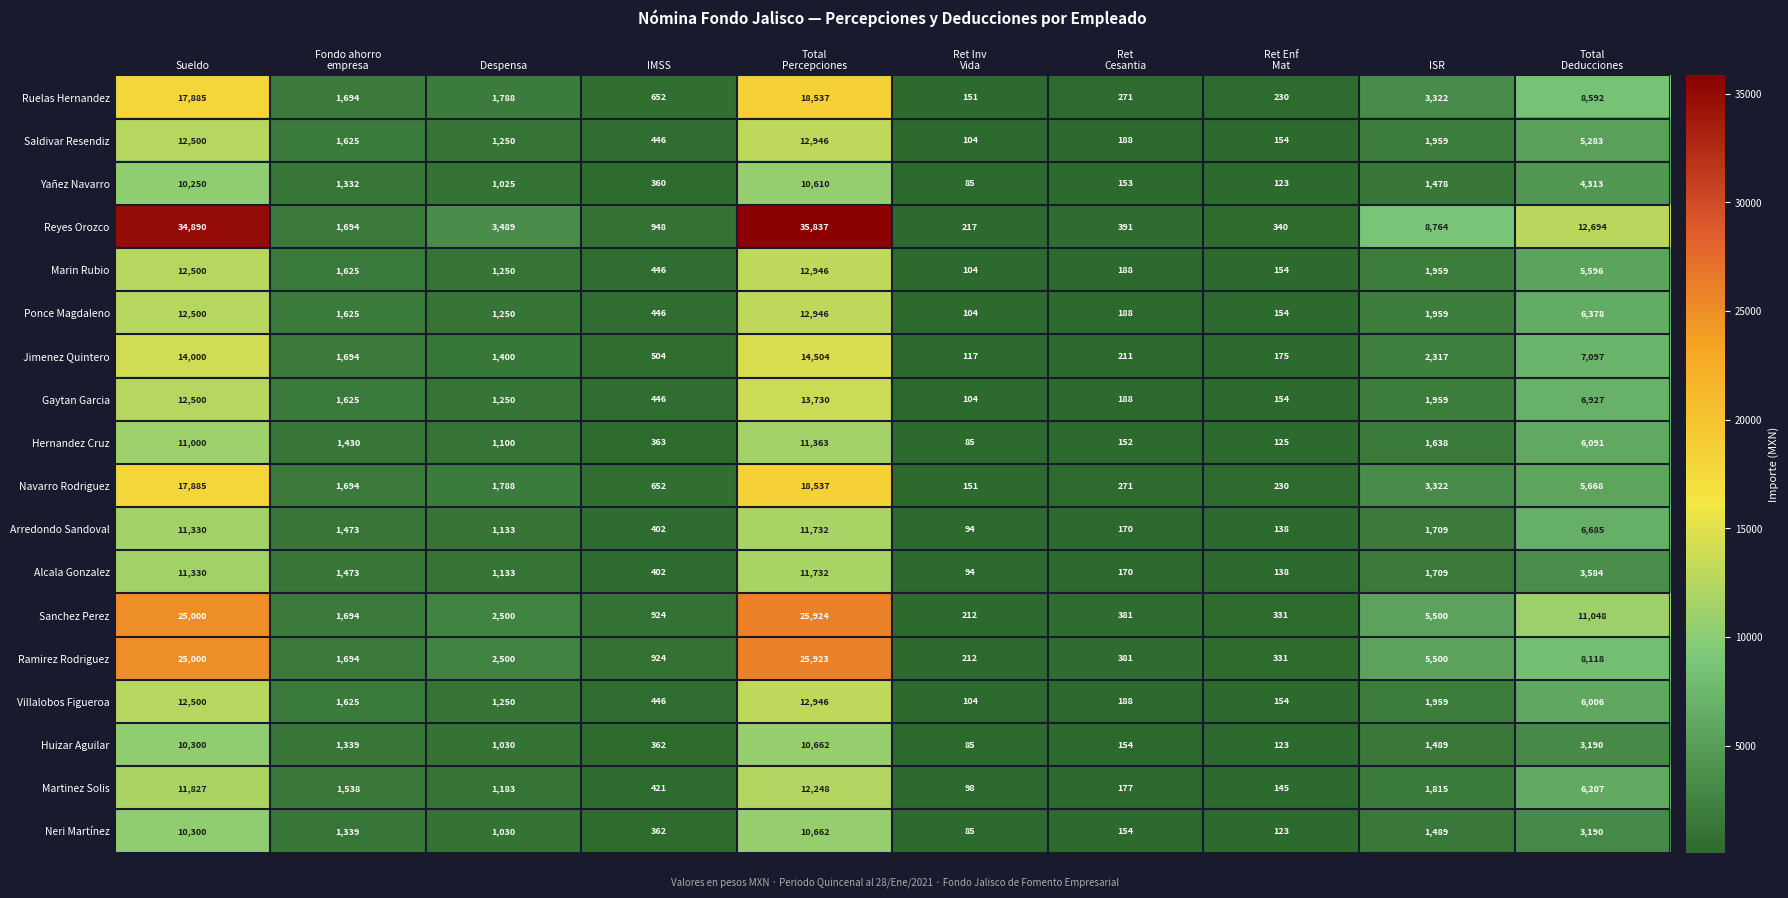

At which category is the sum across all series the highest?

Total
Percepciones